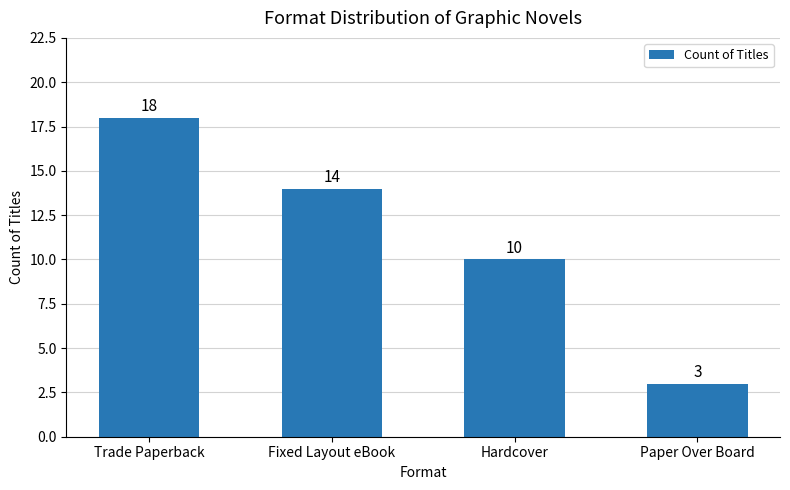

What is the sum of all values?

45